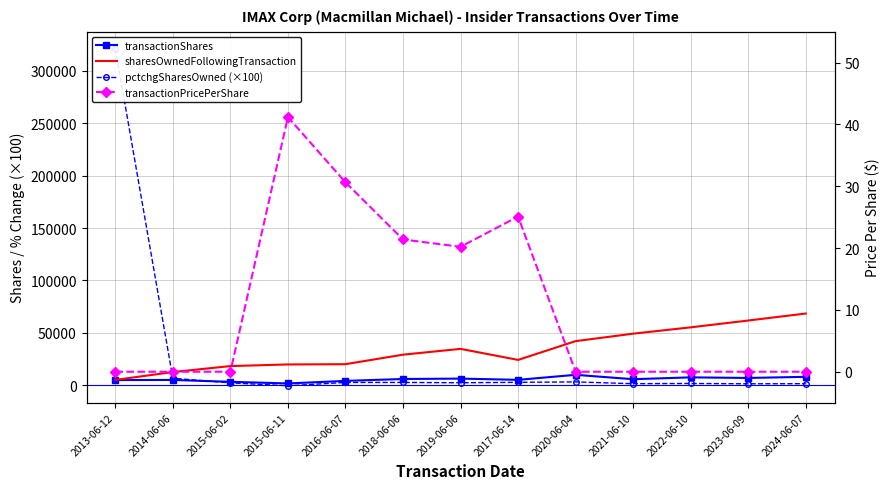

How many data points in sharesOwnedFollowingTransaction are above 29020?

6